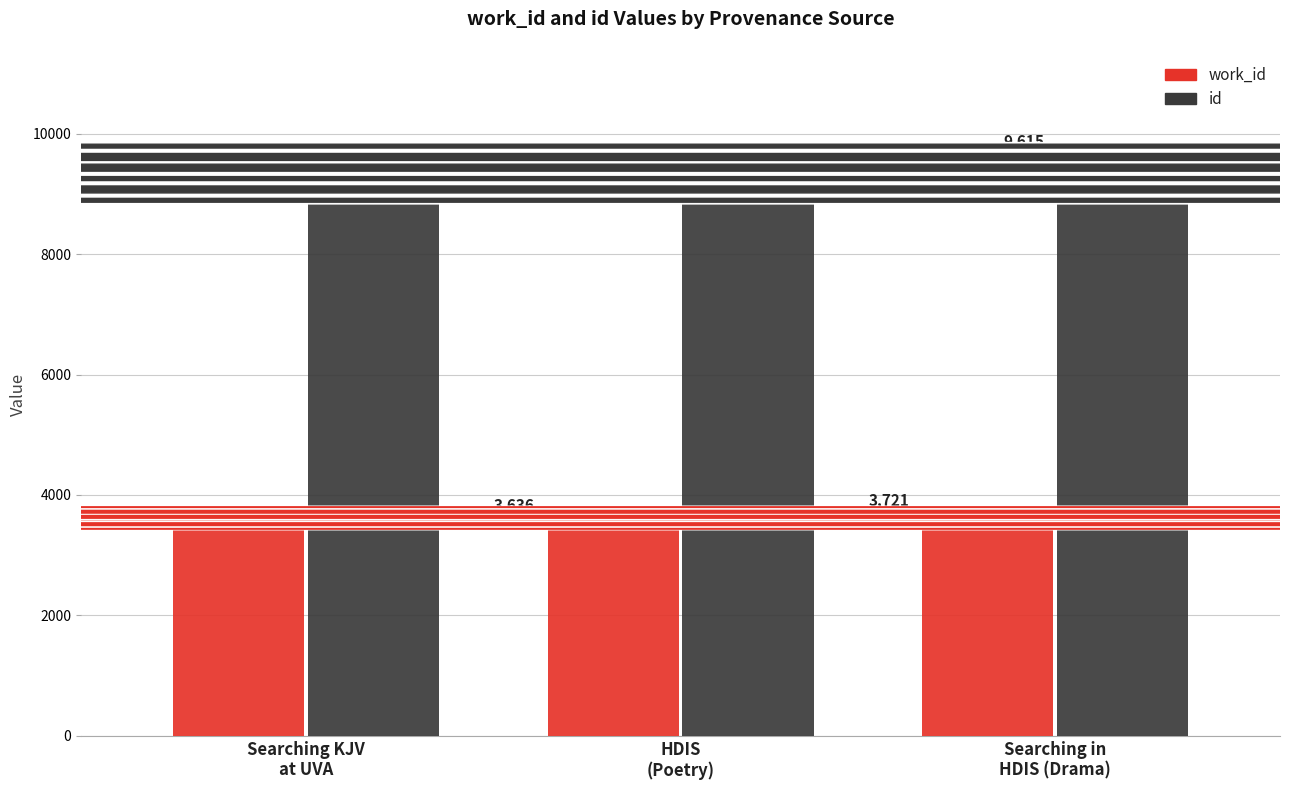

How many groups of bars are there?

3